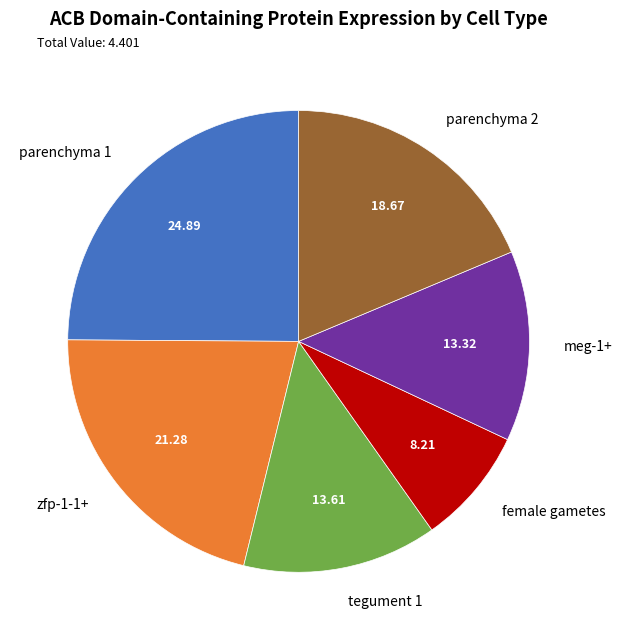

Is the sum of zfp-1-1+ and parenchyma 1 greater than half?

No